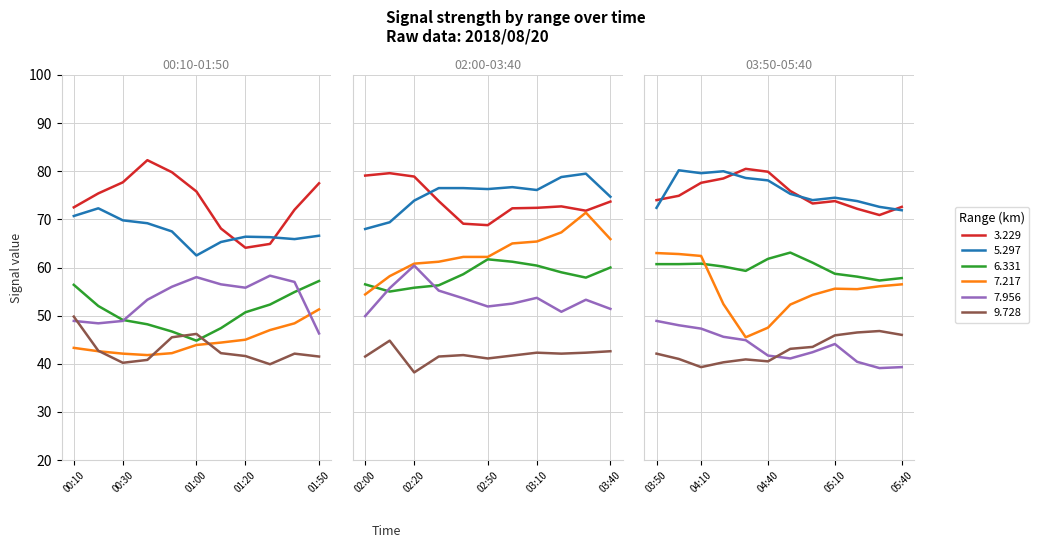

At which label is 3.229 closest to 73?

2018/08/20 03:20